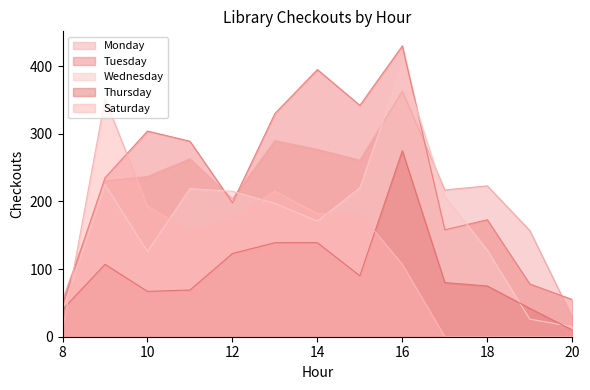

What is the sum of all Thursday values?

1256